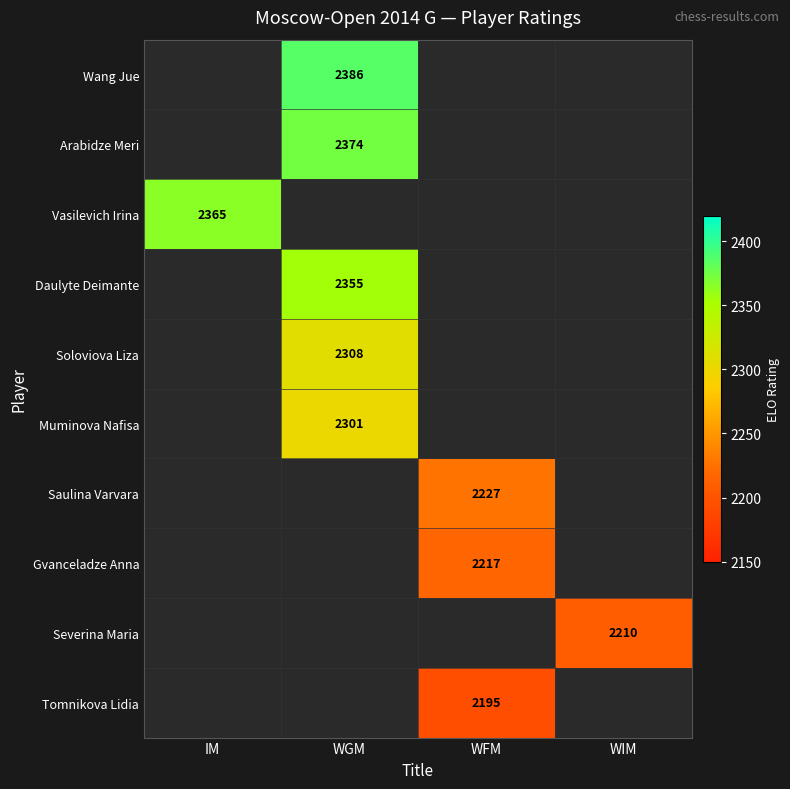

Between IM and WGM, which is larger?

WGM